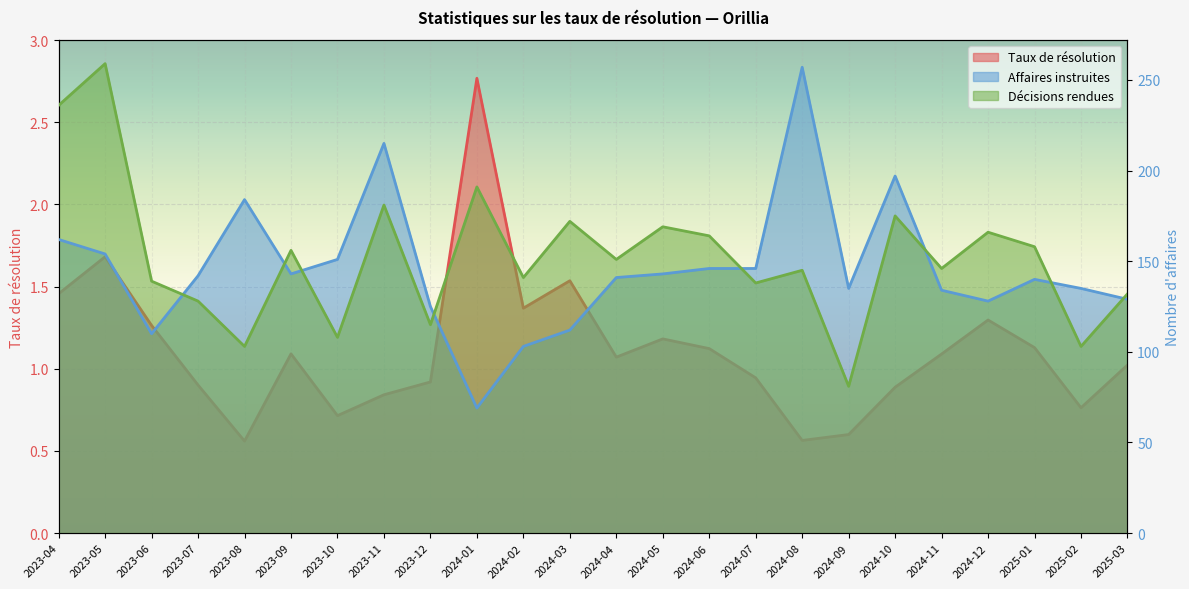

Rank the series by their maximum value, from lowest to highest.

Taux de résolution, Affaires instruites, Décisions rendues